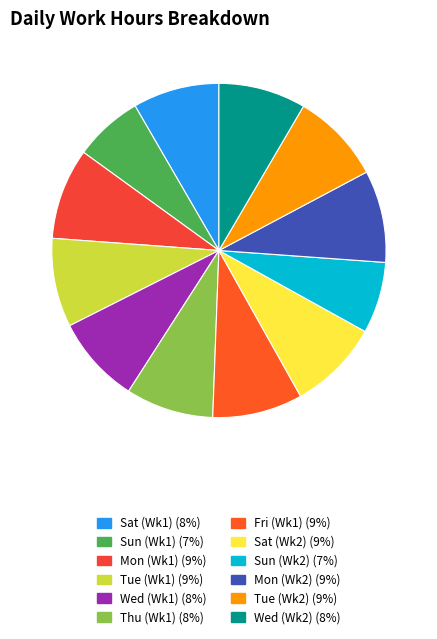

Count the number of slices in the pie.

12